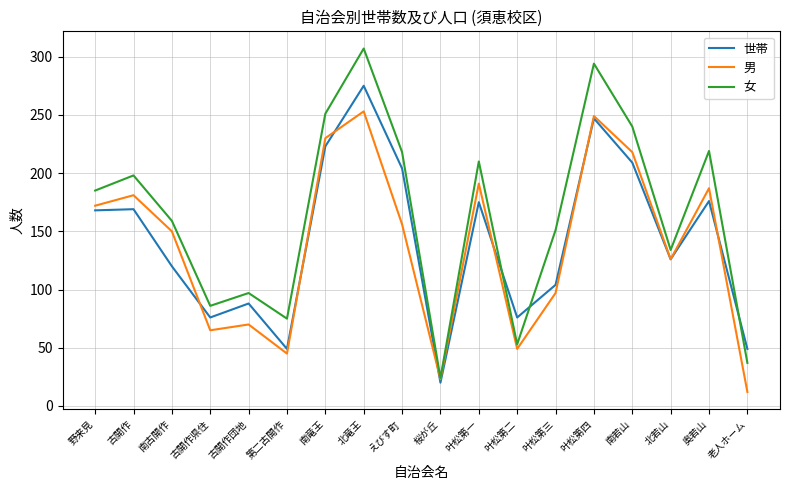

In 男, how many points are lower than both neighbors (excluding endpoints)?

5